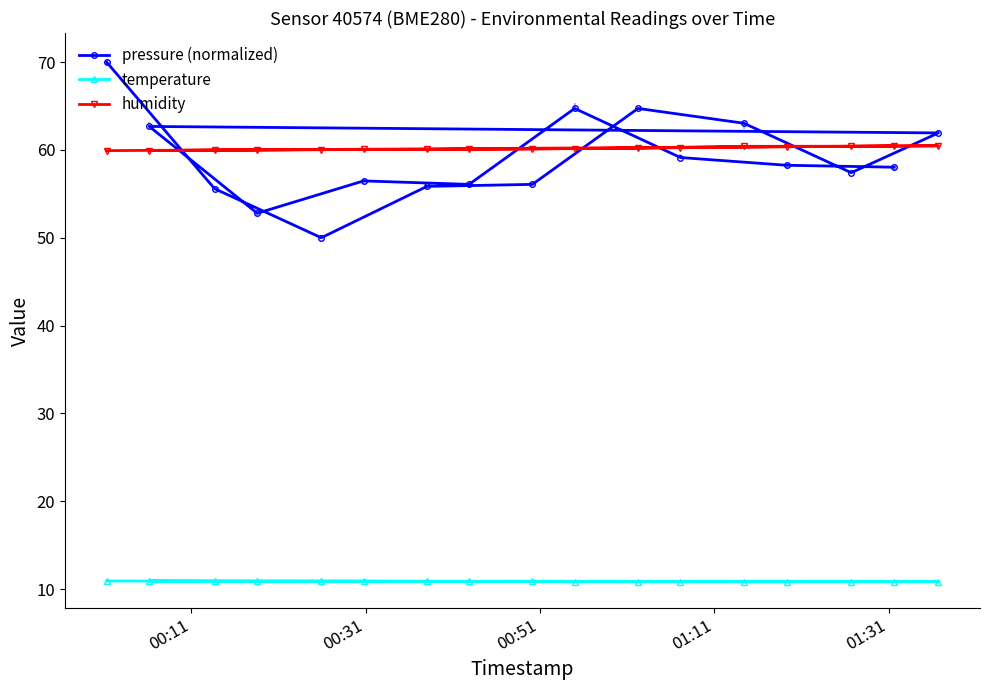

What value does the humidity series have at 10?

60.0